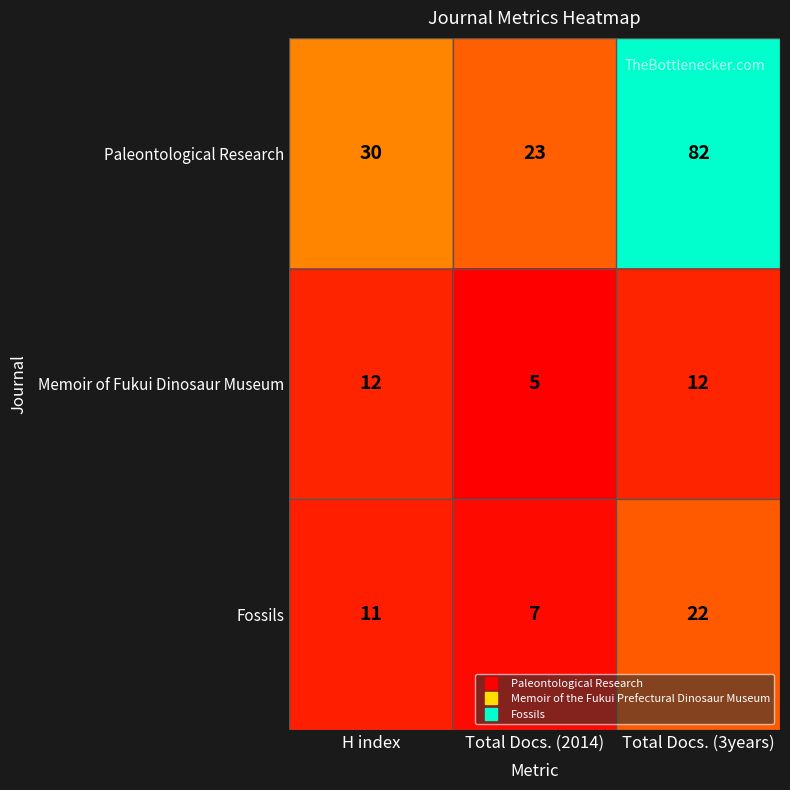

What is the total value across all series at Total Docs. (3years)?

116